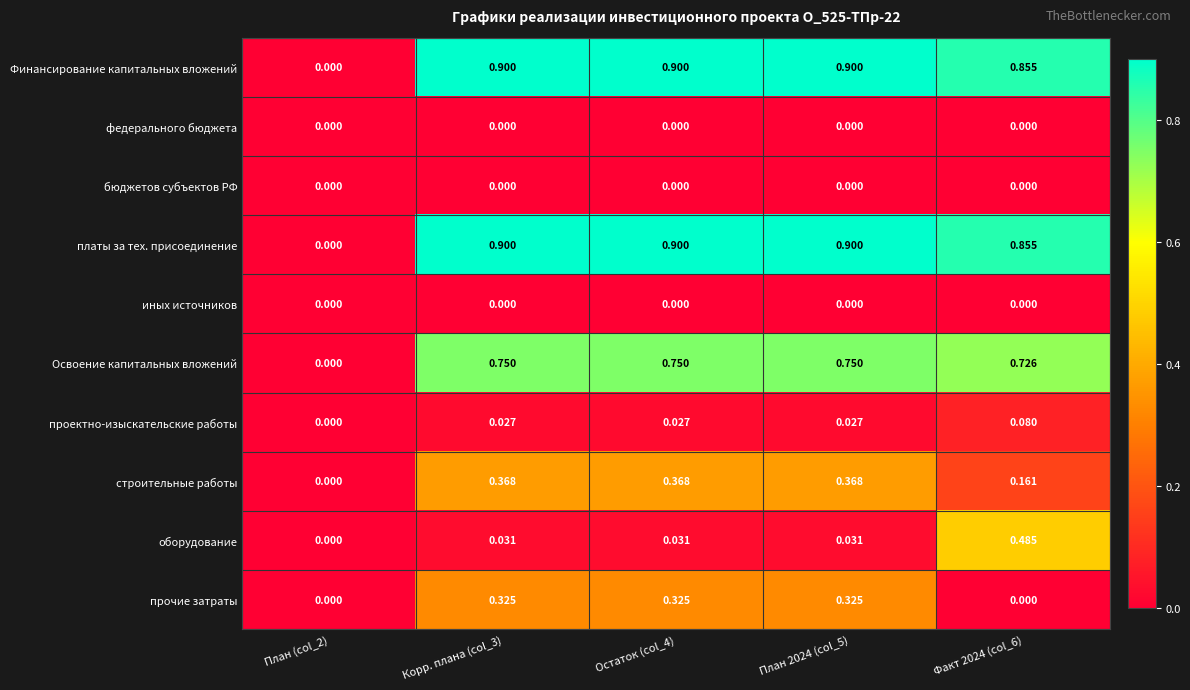

What is the maximum value shown in the chart?

0.9